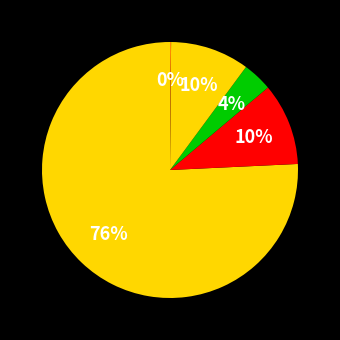

How many slices are in this pie chart?

5